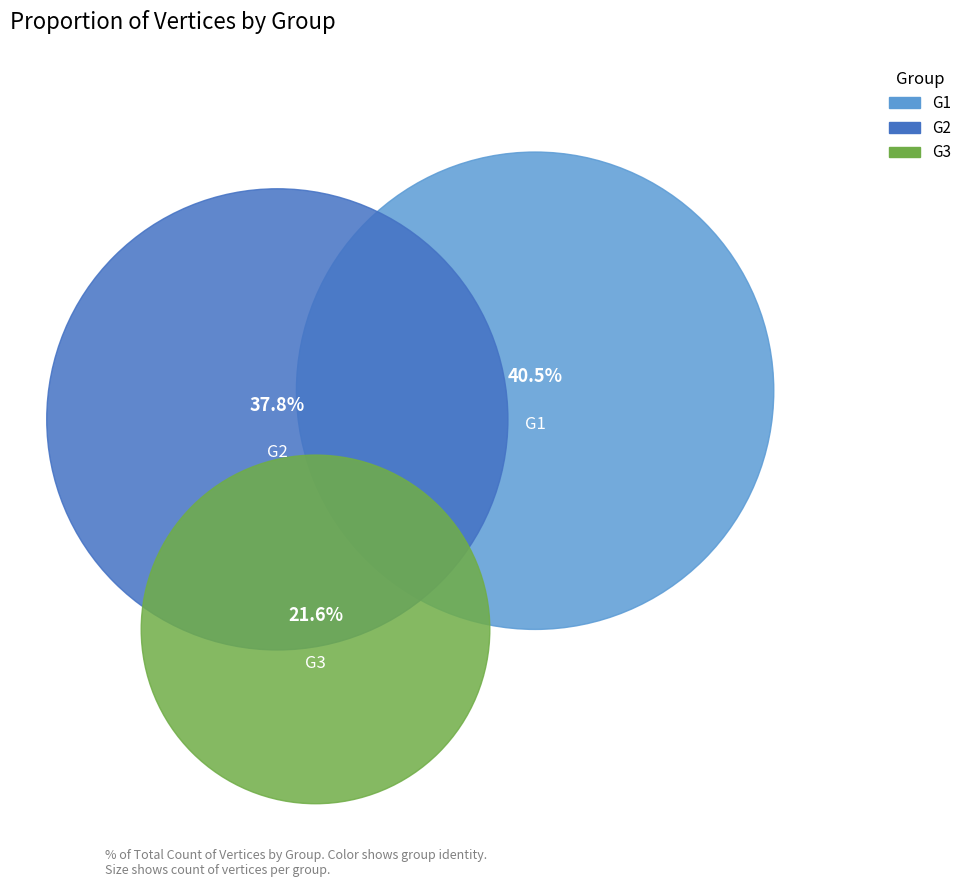

To the nearest percent, what percentage of the pie is G1?

41%